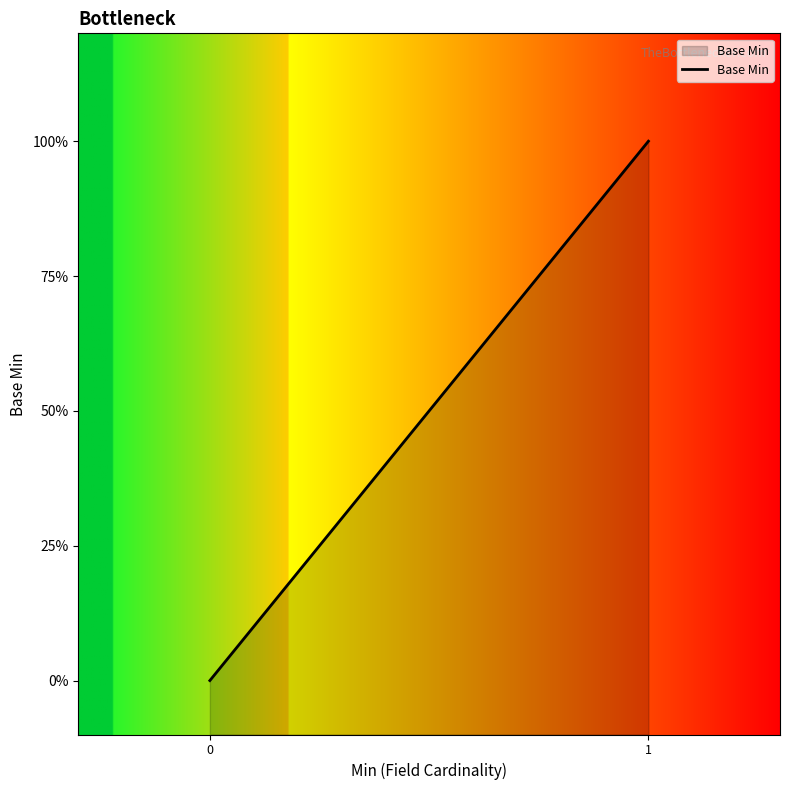

What is the value of the 2nd point from the left?

1